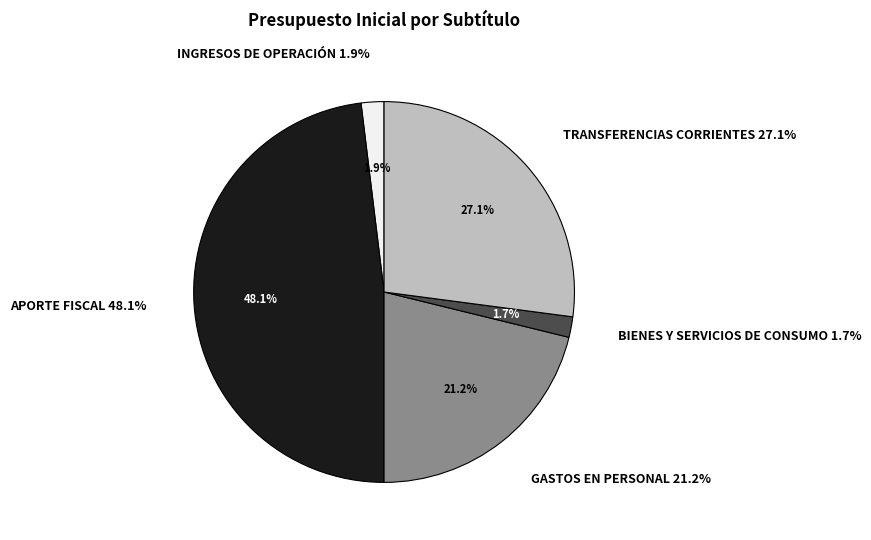

Count the number of slices in the pie.

7